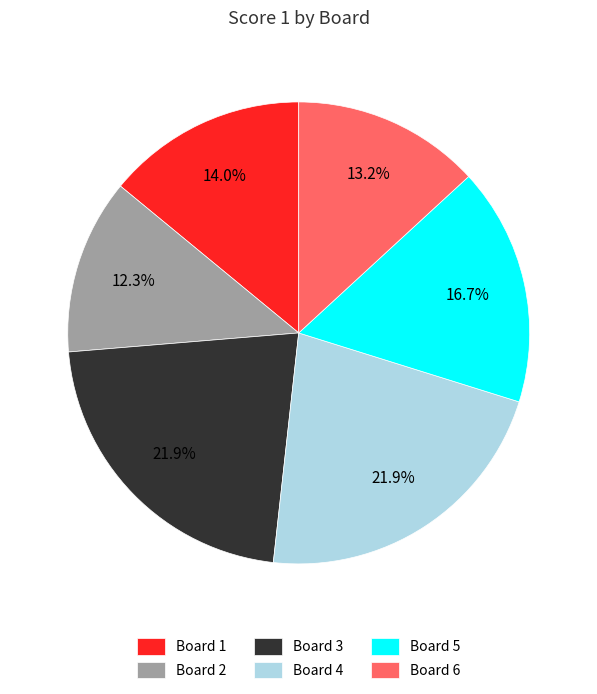

True or false: Board 6 accounts for 8% of the total.

False